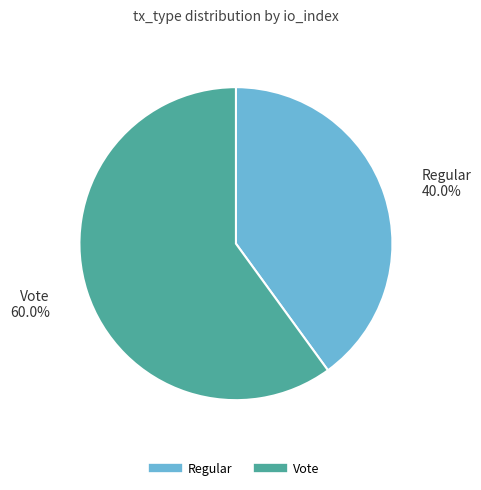

Which category has the smallest portion of the pie?

Regular